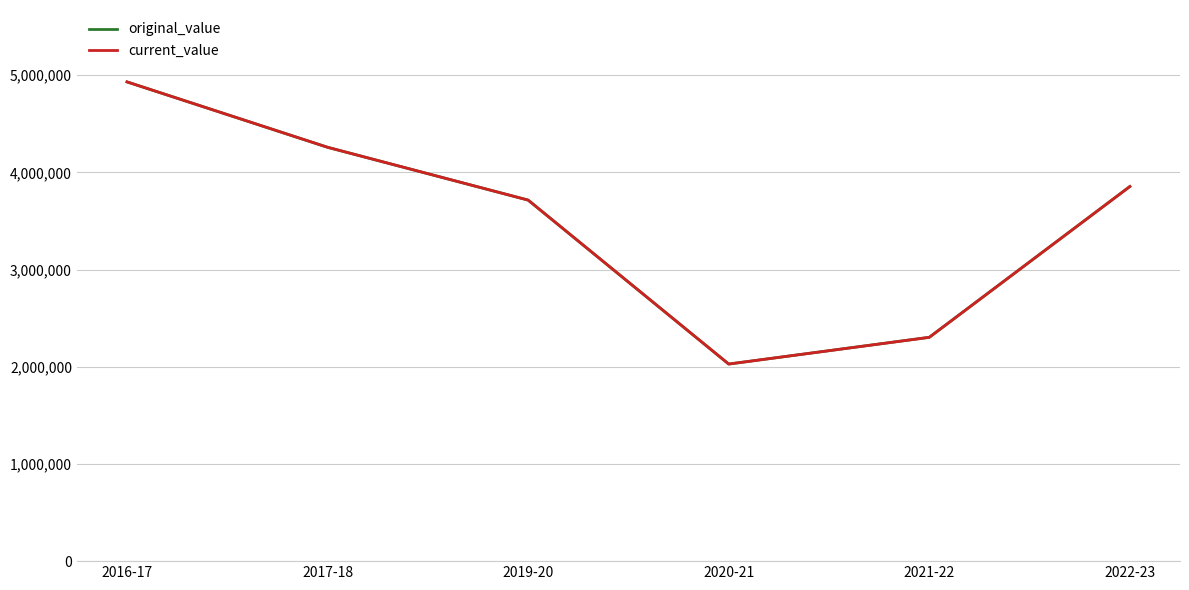

True or false: current_value has more than 0 points higher than both neighbors.

False